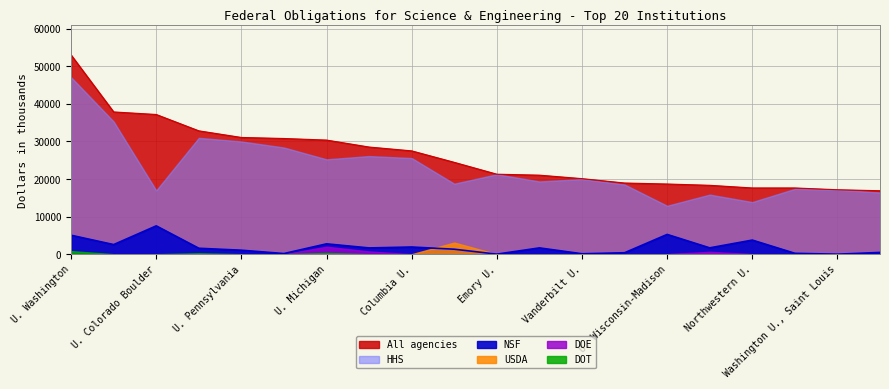

Rank the series by their maximum value, from lowest to highest.

DOT, DOE, USDA, NSF, HHS, All agencies